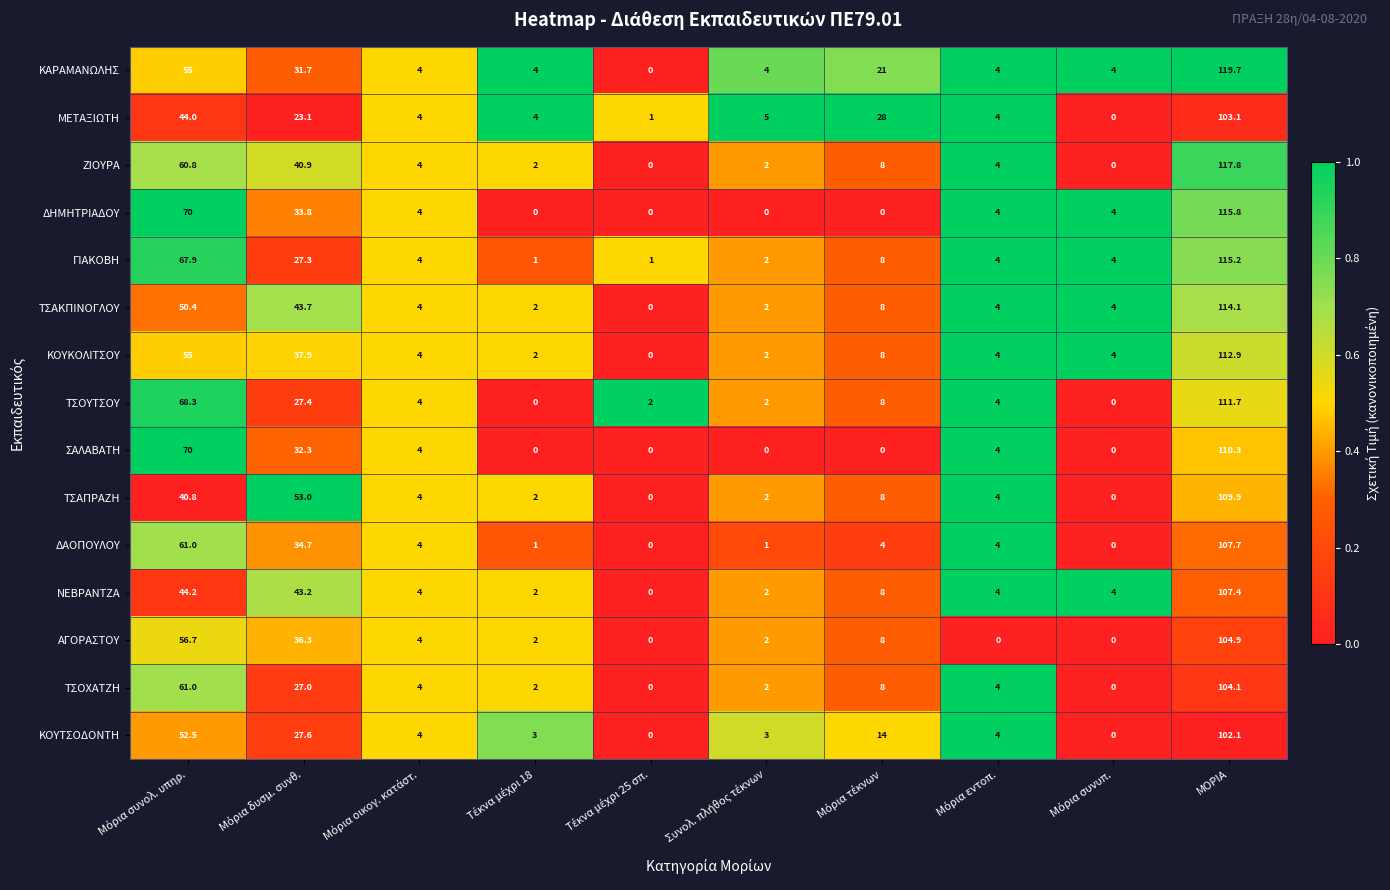

Rank the series by their maximum value, from highest to lowest.

ΚΑΡΑΜΑΝΩΛΗΣ, ΖΙΟΥΡΑ, ΔΗΜΗΤΡΙΑΔΟΥ, ΓΙΑΚΟΒΗ, ΤΣΑΚΠΙΝΟΓΛΟΥ, ΚΟΥΚΟΛΙΤΣΟΥ, ΤΣΟΥΤΣΟΥ, ΣΑΛΑΒΑΤΗ, ΤΣΑΠΡΑΖΗ, ΔΑΟΠΟΥΛΟΥ, ΝΕΒΡΑΝΤΖΑ, ΑΓΟΡΑΣΤΟΥ, ΤΣΟΧΑΤΖΗ, ΜΕΤΑΞΙΩΤΗ, ΚΟΥΤΣΟΔΟΝΤΗ